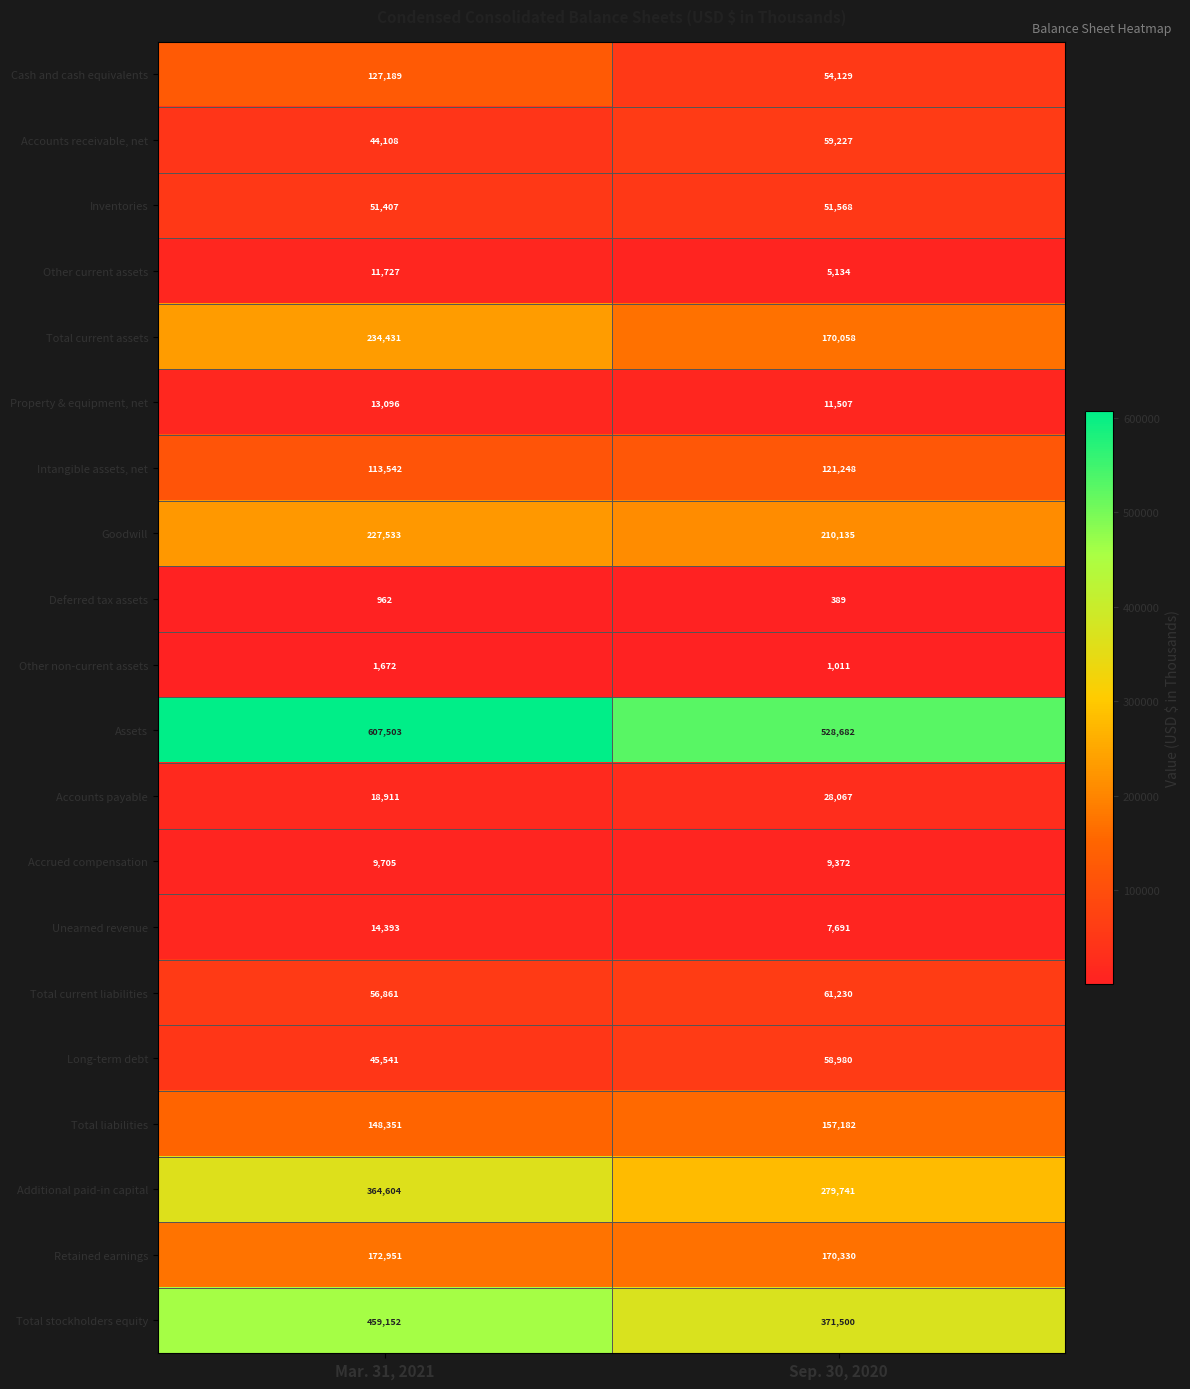

Where is Other non-current assets nearest to the value 1341?

Sep. 30, 2020